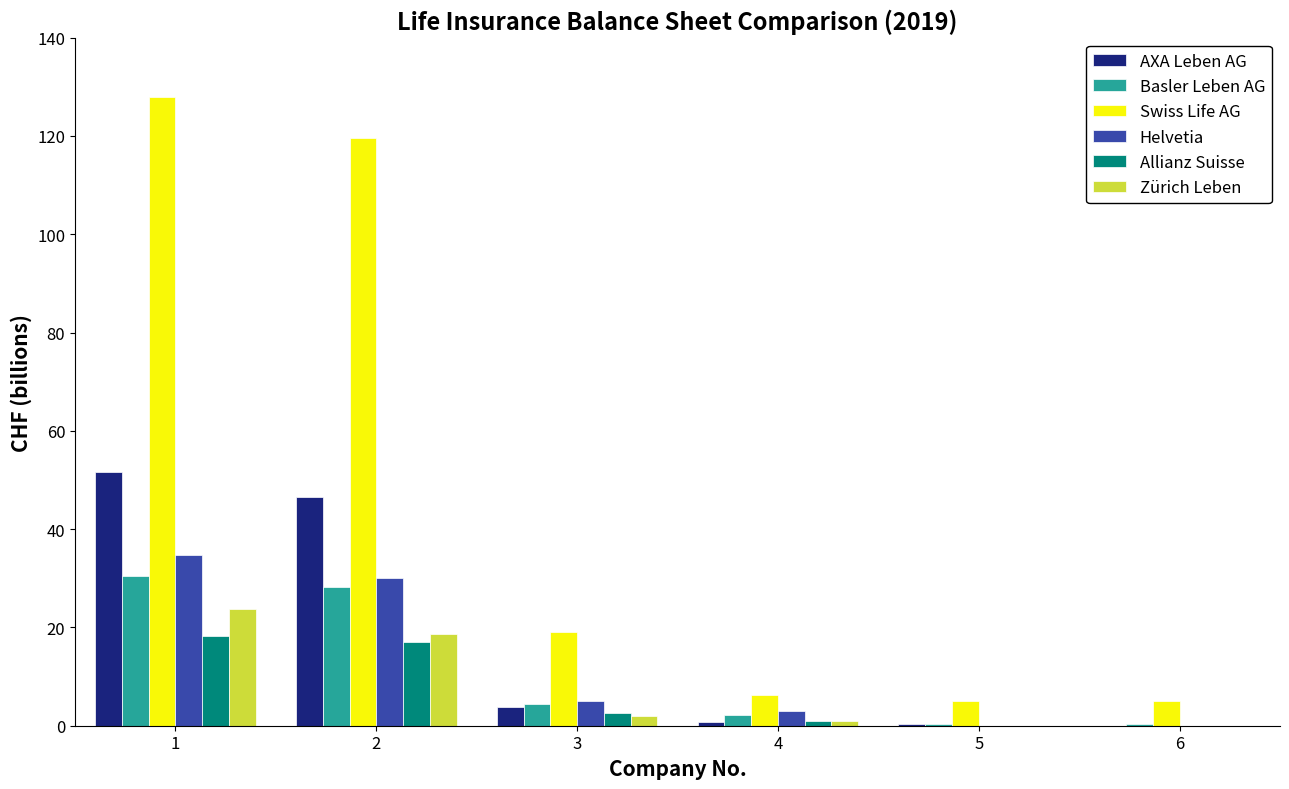

How many data points does each series have?

6